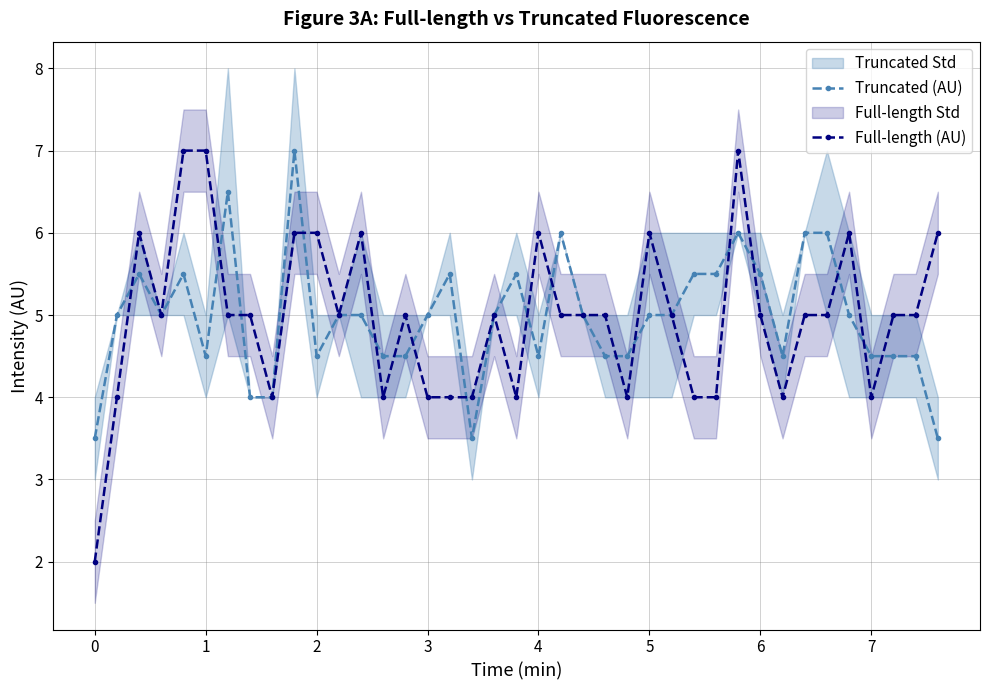

Reading left to right, transcribe all the data shown in this chart.

Truncated (AU): 3.5	5.0	5.5	5.0	5.5	4.5	6.5	4.0	4.0	7.0	4.5	5.0	5.0	4.5	4.5	5.0	5.5	3.5	5.0	5.5	4.5	6.0	5.0	4.5	4.5	5.0	5.0	5.5	5.5	6.0	5.5	4.5	6.0	6.0	5.0	4.5	4.5	4.5	3.5
Full-length (AU): 2.0	4.0	6.0	5.0	7.0	7.0	5.0	5.0	4.0	6.0	6.0	5.0	6.0	4.0	5.0	4.0	4.0	4.0	5.0	4.0	6.0	5.0	5.0	5.0	4.0	6.0	5.0	4.0	4.0	7.0	5.0	4.0	5.0	5.0	6.0	4.0	5.0	5.0	6.0